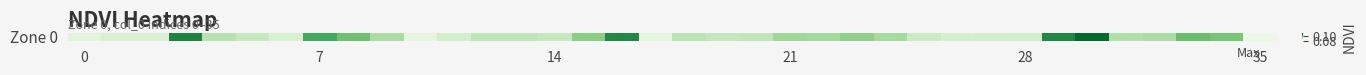

What is the maximum value shown in the chart?

0.1